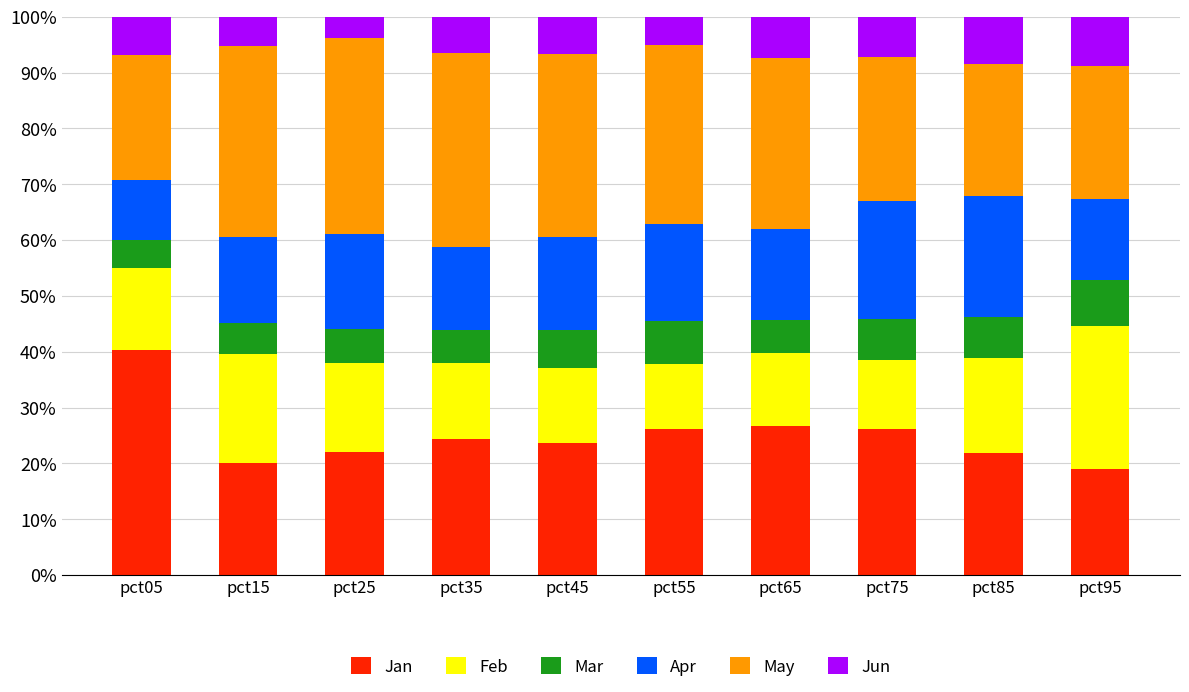

Does the chart contain stacked bars?

Yes